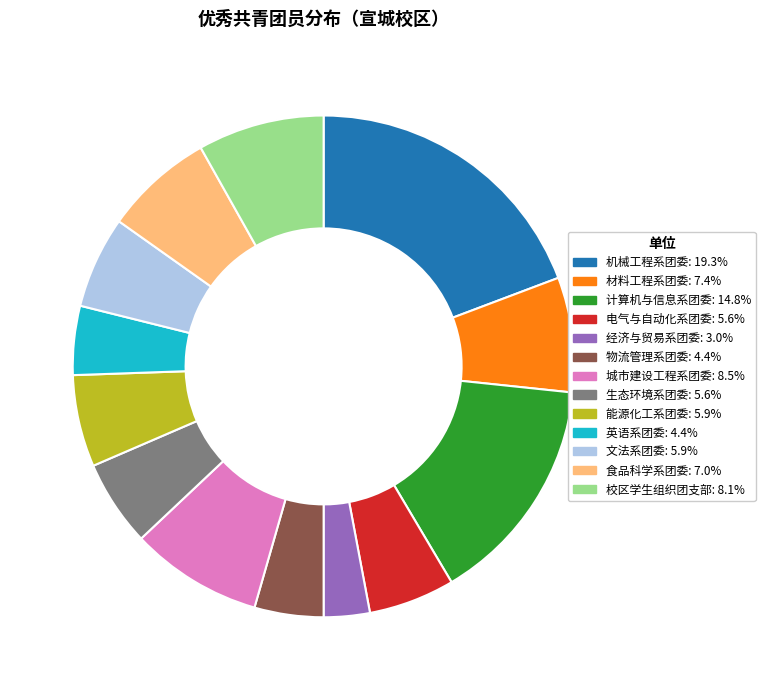

What is the ratio of the value at 经济与贸易系团委 to the value at 能源化工系团委?

0.5